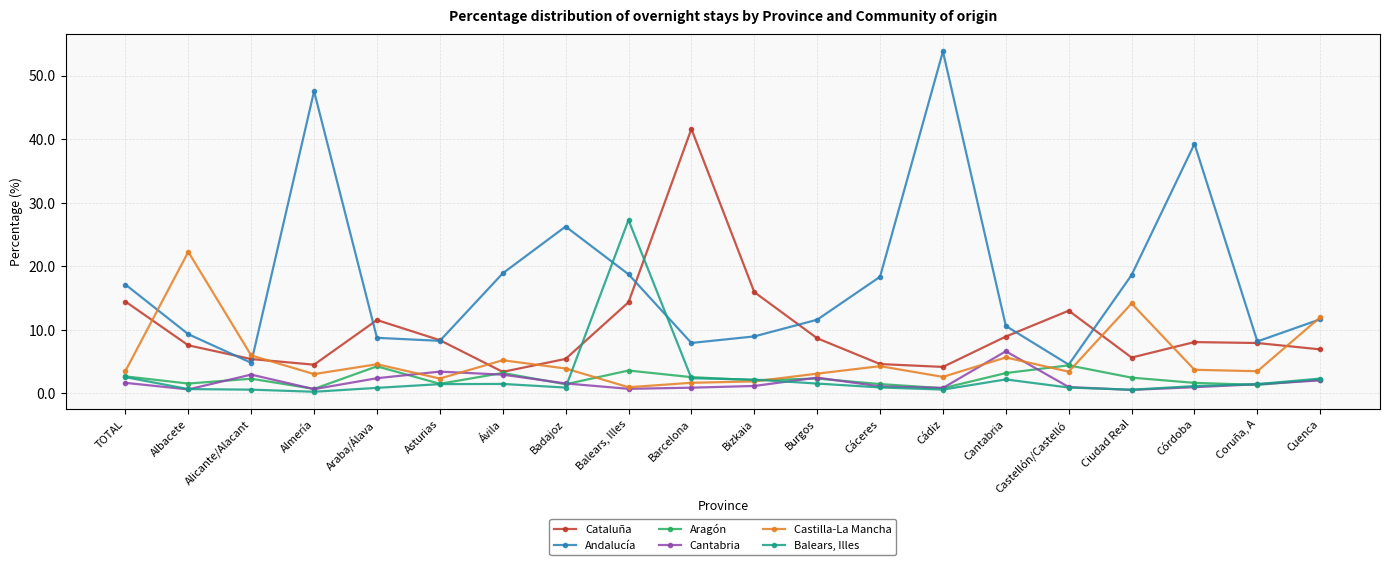

The Balears, Illes series shows 1.4 at Asturias. True or false?

True